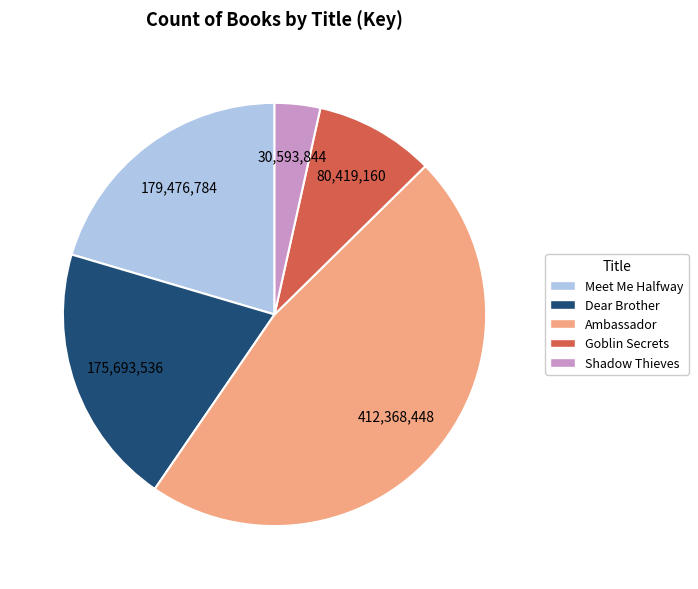

Is the sum of Shadow Thieves and Meet Me Halfway greater than half?

No